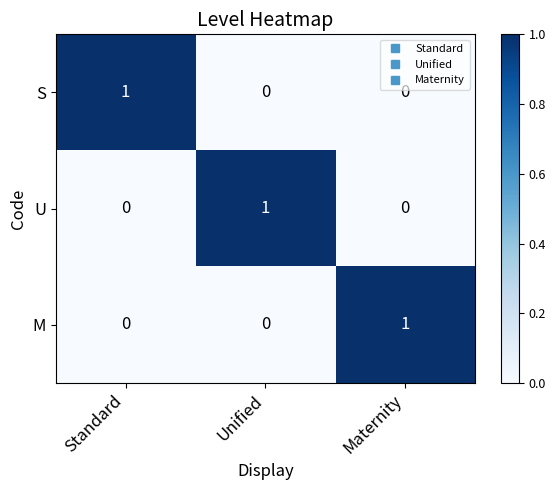

The value of S at Standard is 1. True or false?

True